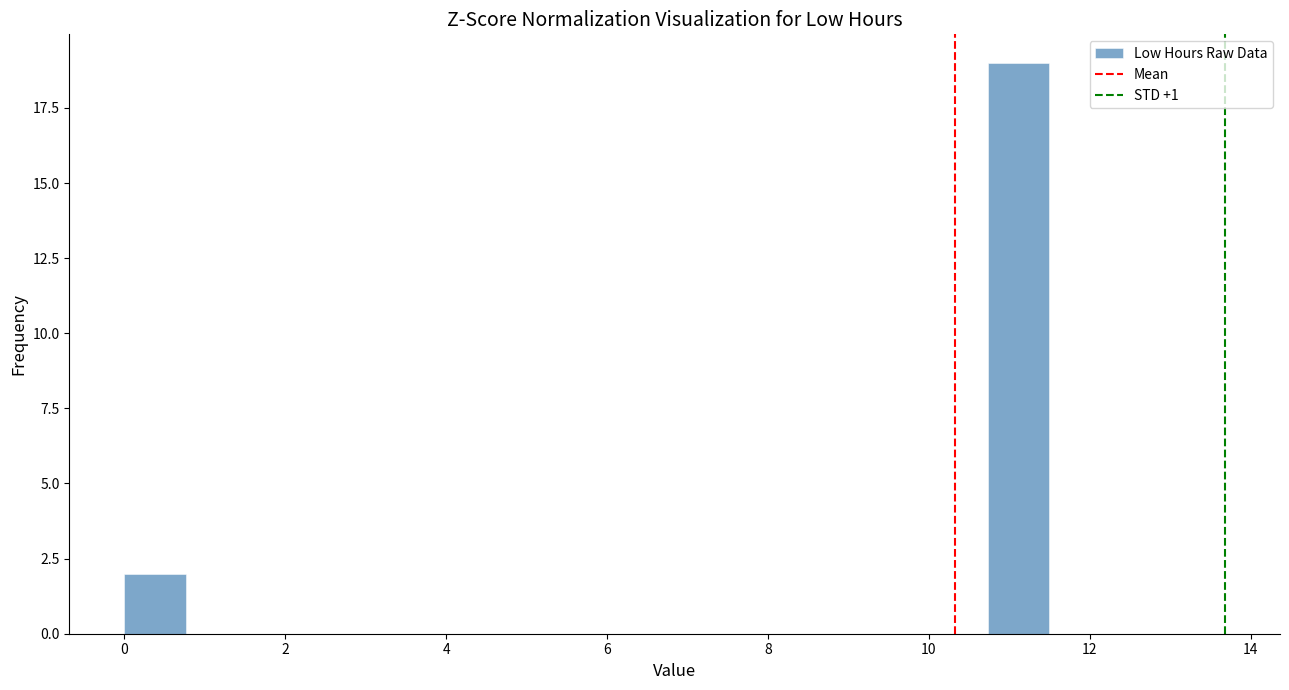

Around what value on the x-axis is the tallest bar? Give the approximate position of its centre, as read against the axis.

11.2